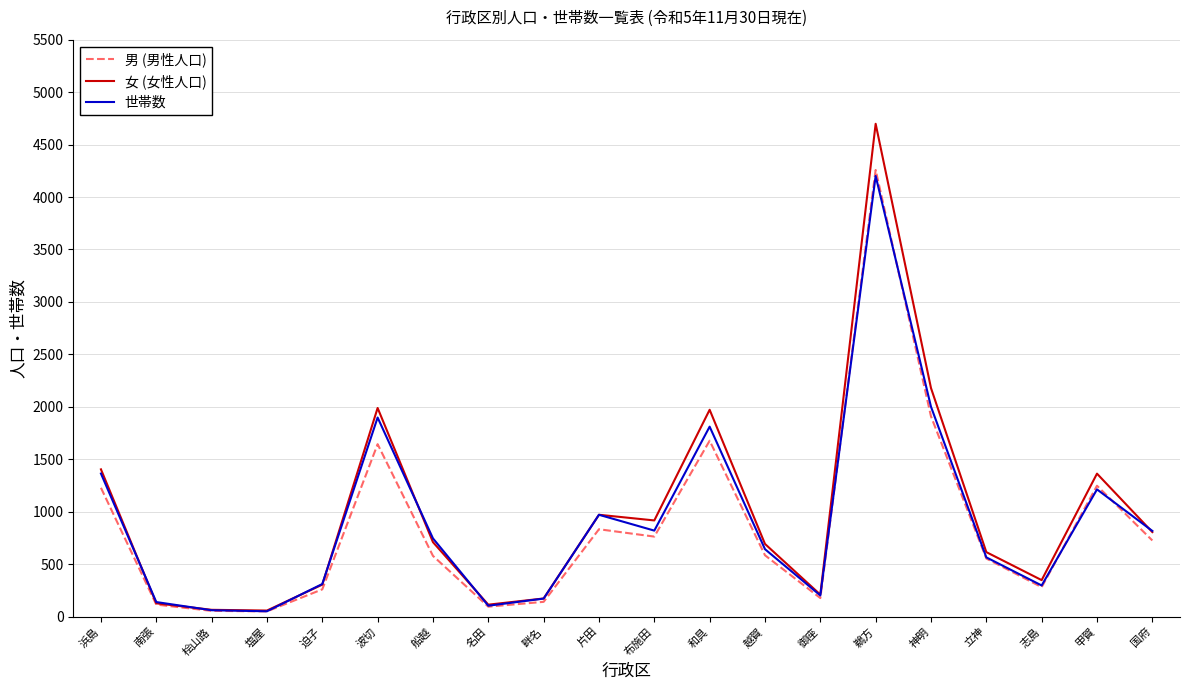

How many interior local valleys does the 女 (女性人口) series have?

5